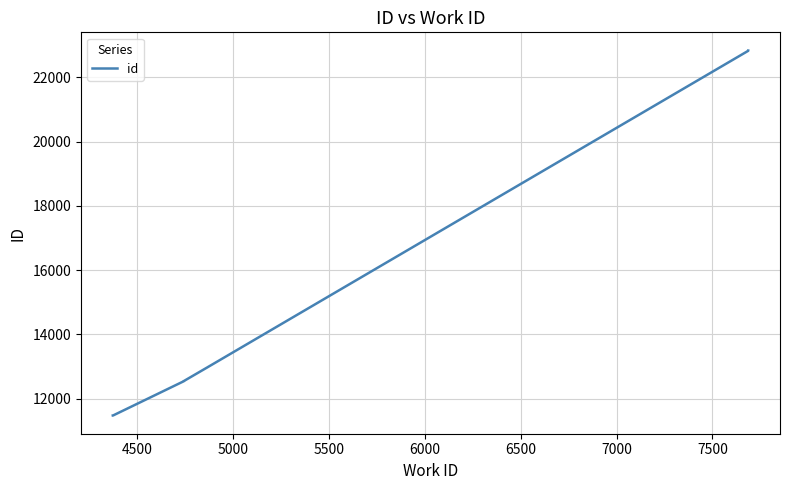

True or false: the data shows 19495 at 5000.

False